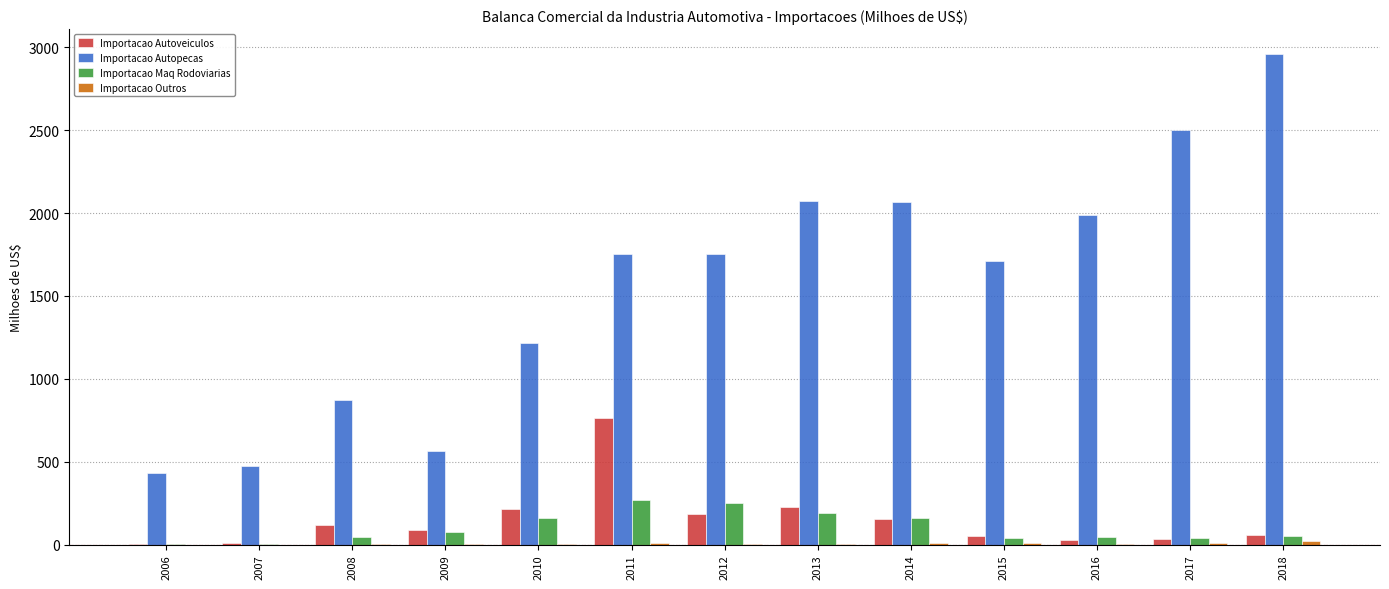

How many groups of bars are there?

13